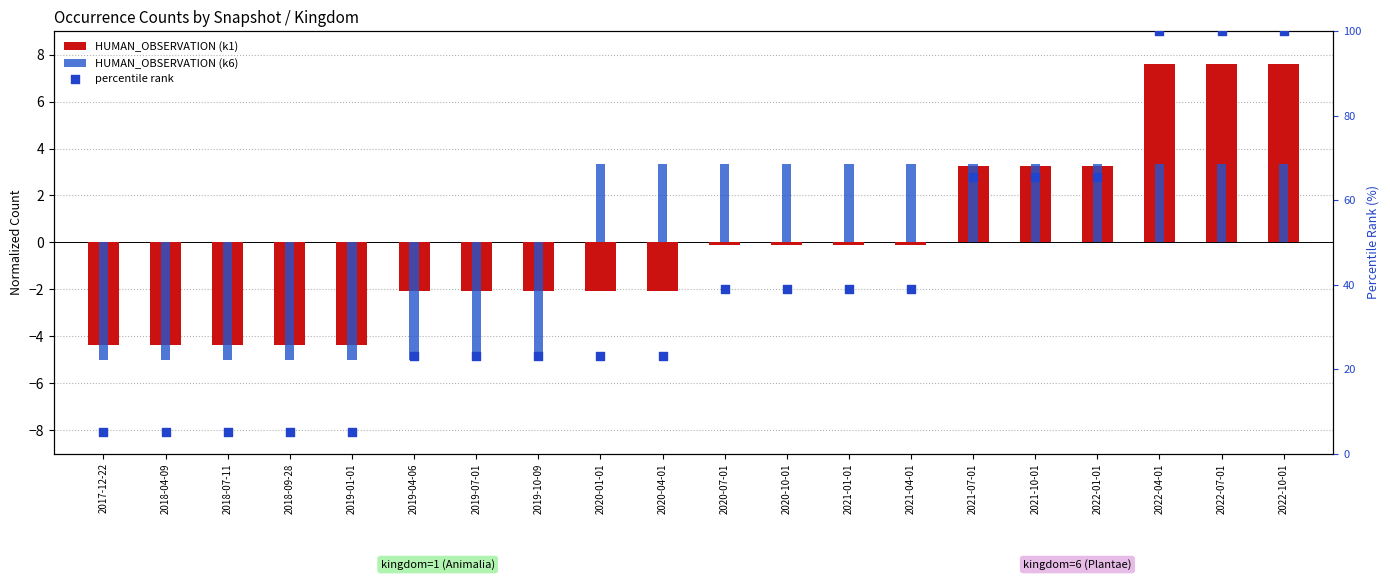

Which series has the largest total across all categories?

percentile rank